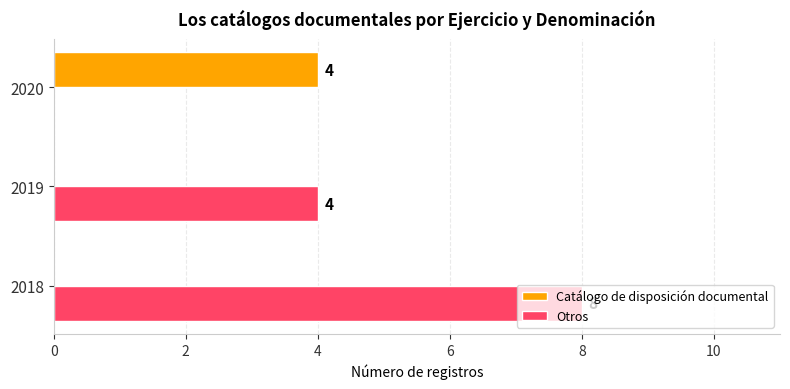

Which series has the largest total across all categories?

Otros